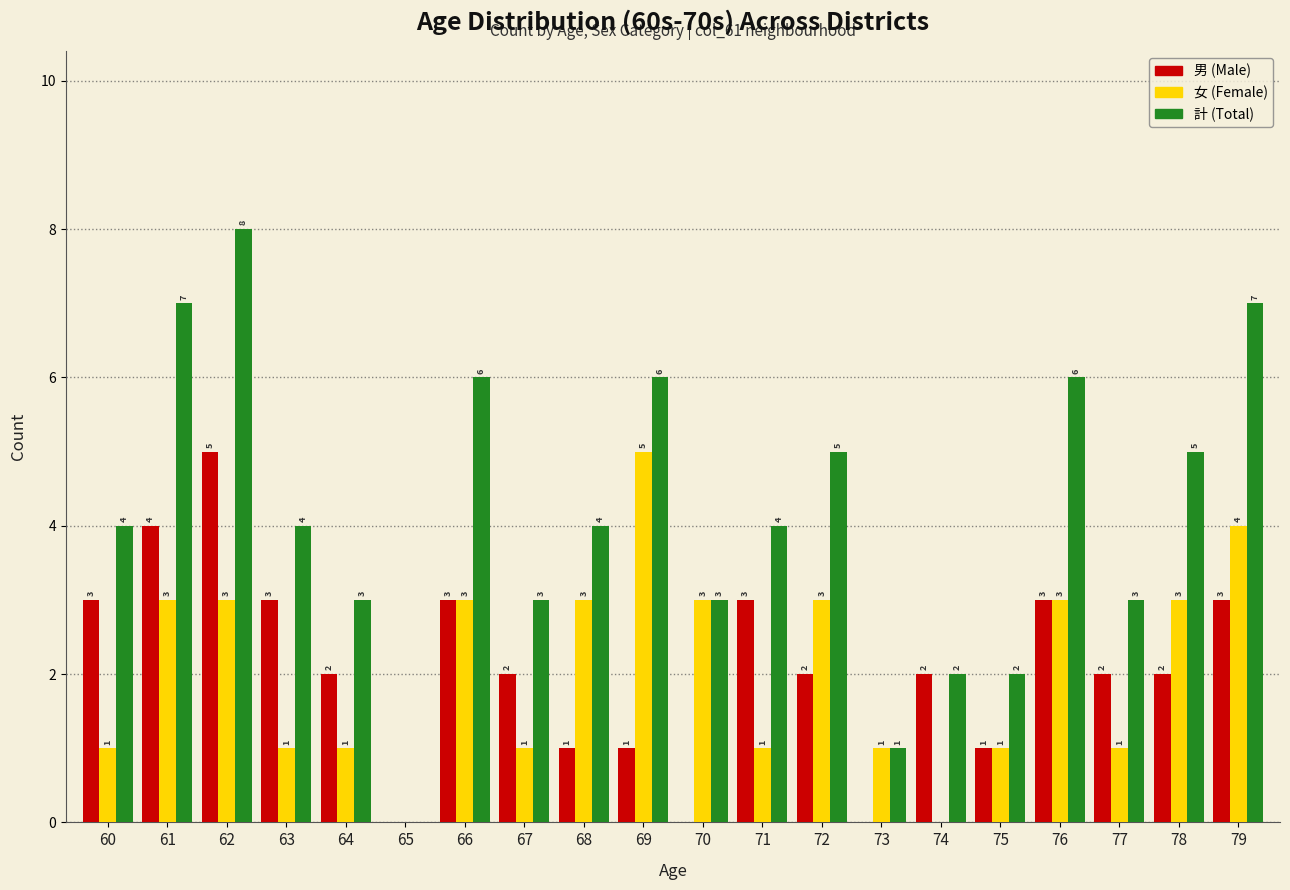

Reading left to right, extract all data points from this chart.

男 (Male): 60=3	61=4	62=5	63=3	64=2	65=0	66=3	67=2	68=1	69=1	70=0	71=3	72=2	73=0	74=2	75=1	76=3	77=2	78=2	79=3
女 (Female): 60=1	61=3	62=3	63=1	64=1	65=0	66=3	67=1	68=3	69=5	70=3	71=1	72=3	73=1	74=0	75=1	76=3	77=1	78=3	79=4
計 (Total): 60=4	61=7	62=8	63=4	64=3	65=0	66=6	67=3	68=4	69=6	70=3	71=4	72=5	73=1	74=2	75=2	76=6	77=3	78=5	79=7